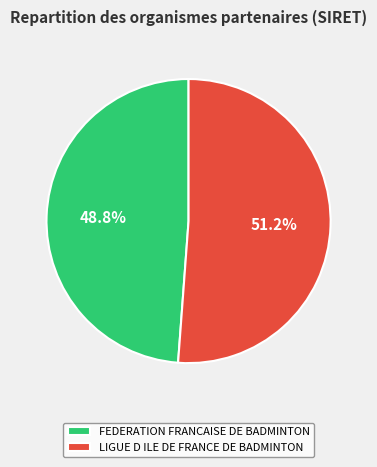

What portion of the pie excludes LIGUE D ILE DE FRANCE DE BADMINTON?

48.8%